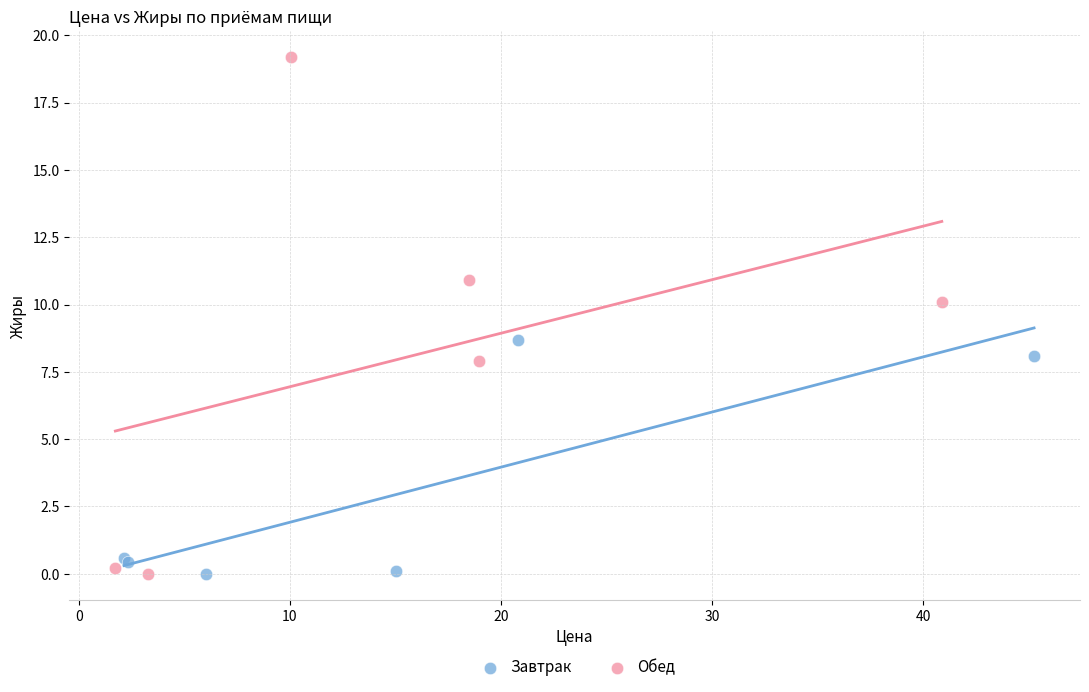

Which series has the largest Y range (max minus min)?

Обед